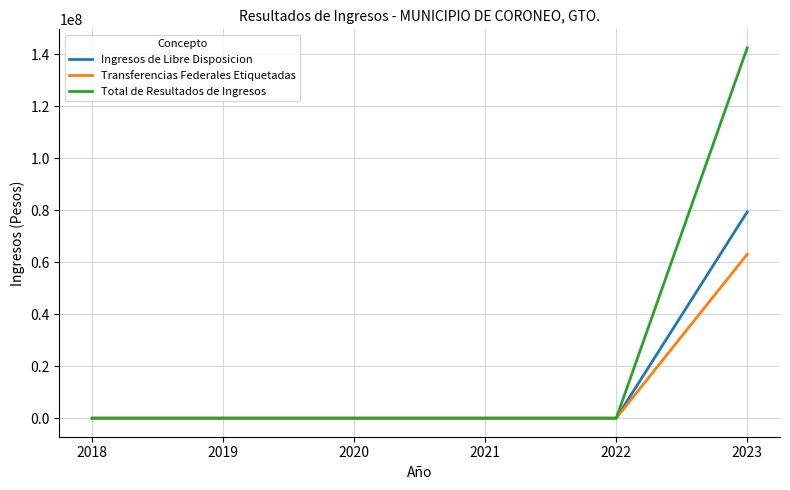

Rank the series by their maximum value, from highest to lowest.

Total de Resultados de Ingresos, Ingresos de Libre Disposicion, Transferencias Federales Etiquetadas